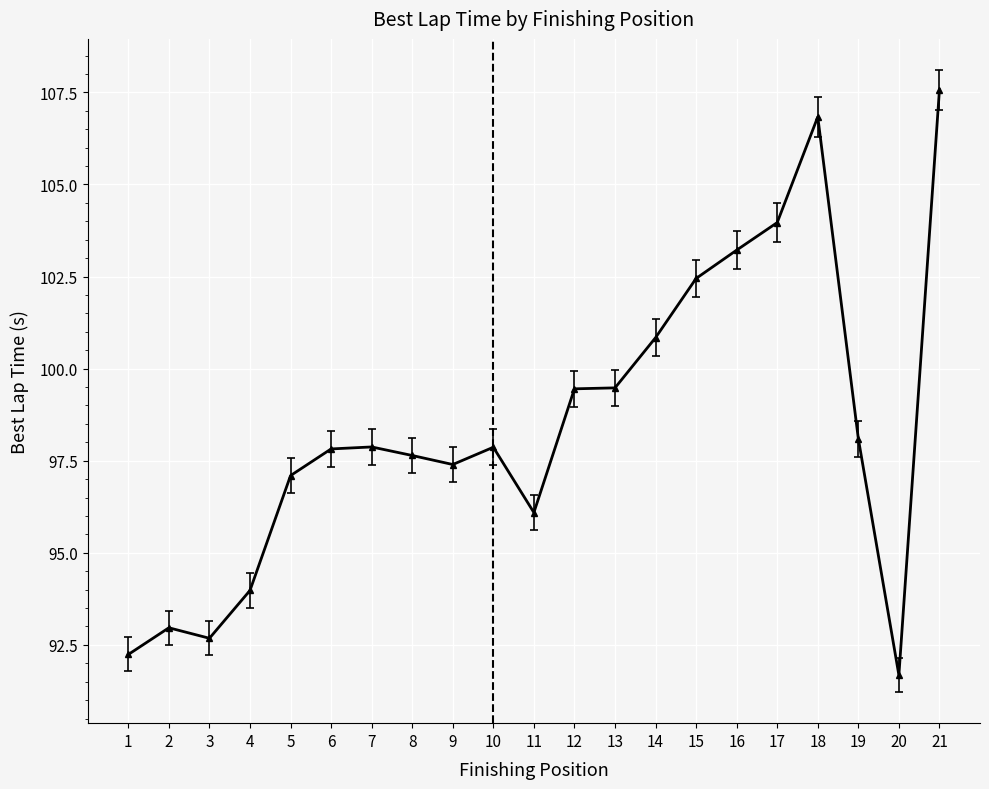

What is the sum of all values?

2067.2